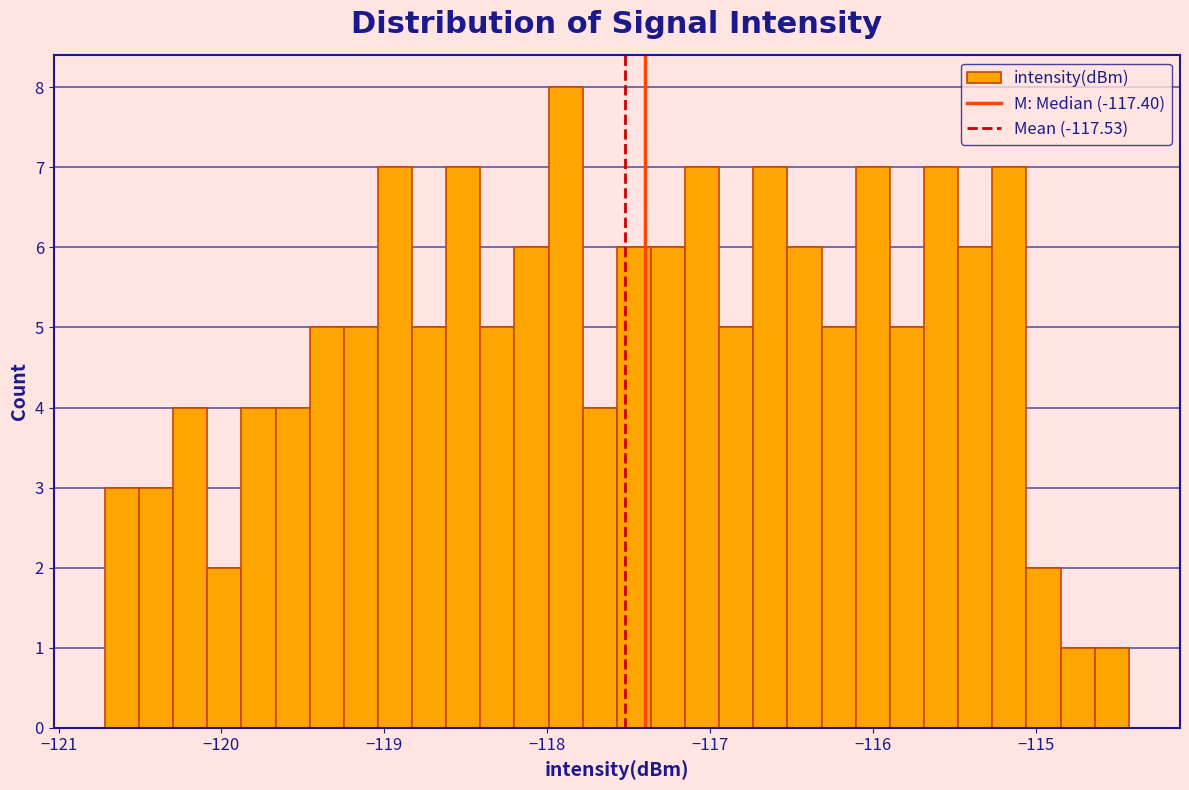

Around what value on the x-axis is the tallest bar? Give the approximate position of its centre, as read against the axis.

-117.9